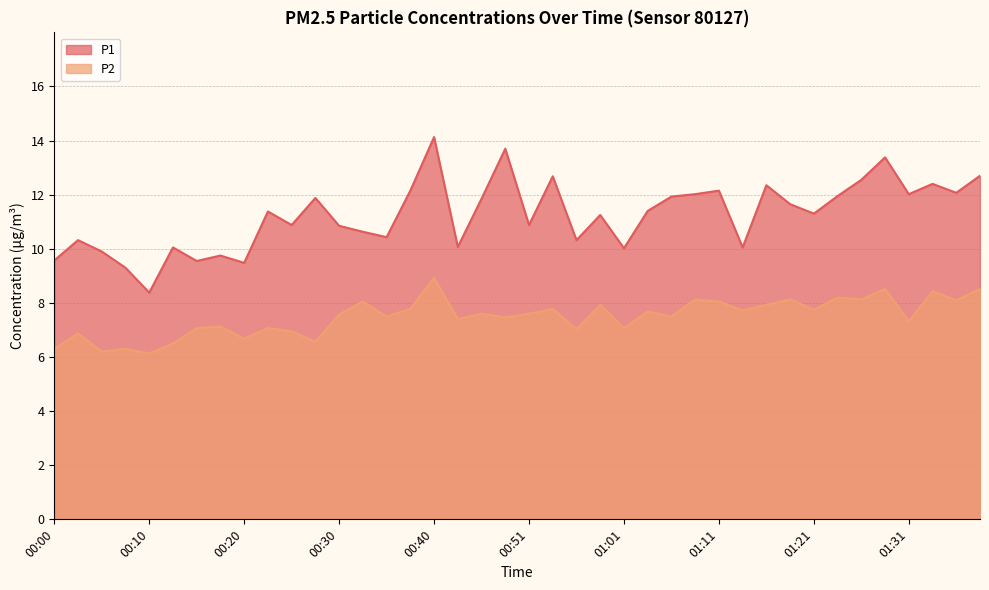

True or false: P2 and P1 cross at least once.

False